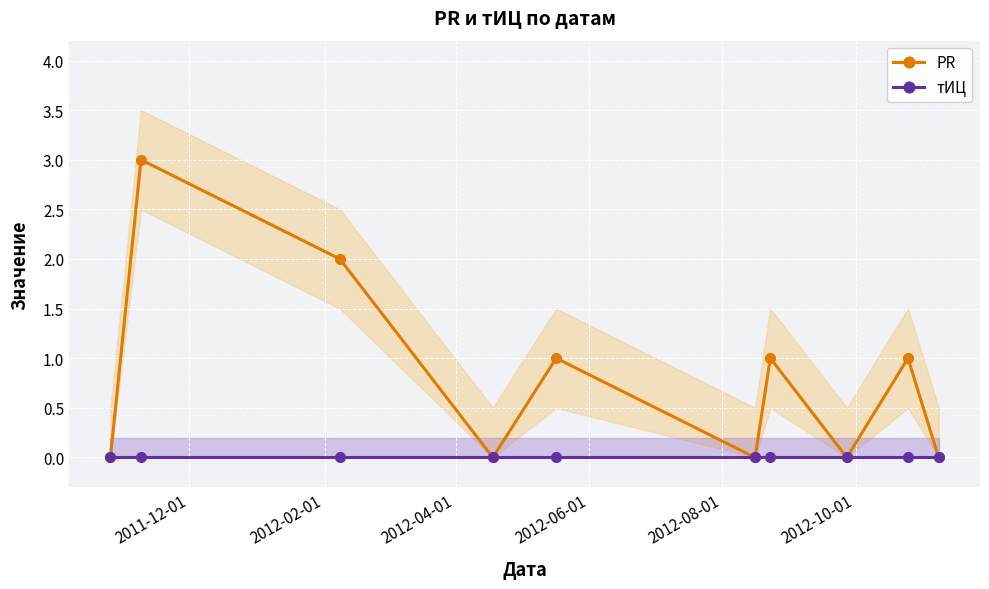

In PR, how many points are lower than both neighbors (excluding endpoints)?

3